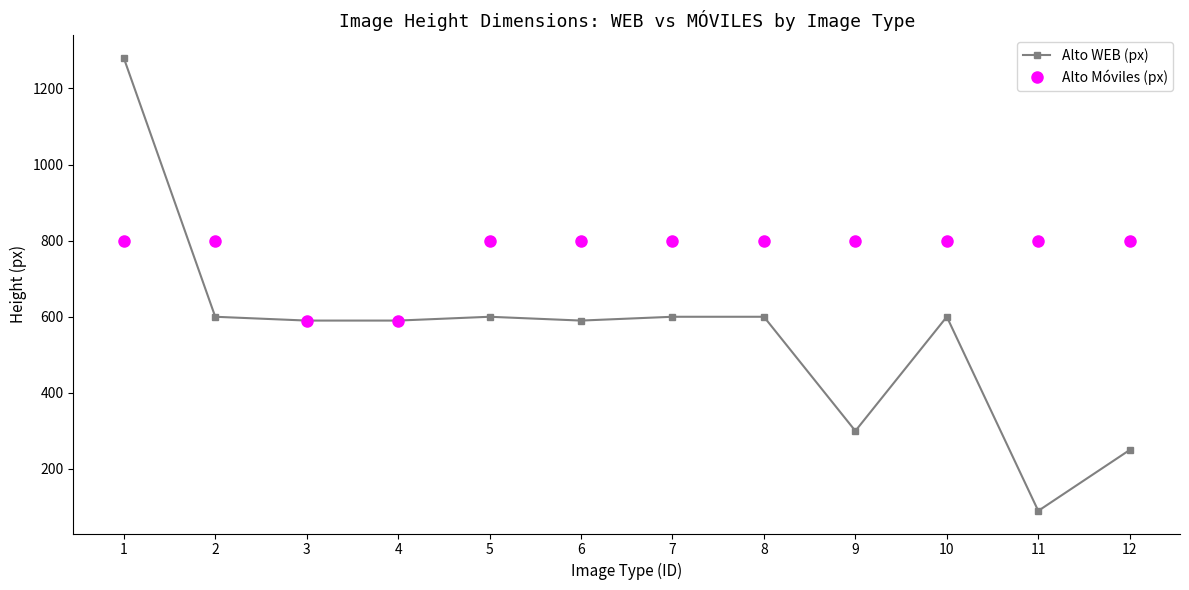

What is the difference between the maximum and second lowest values in the Alto Móviles (px) series?

210